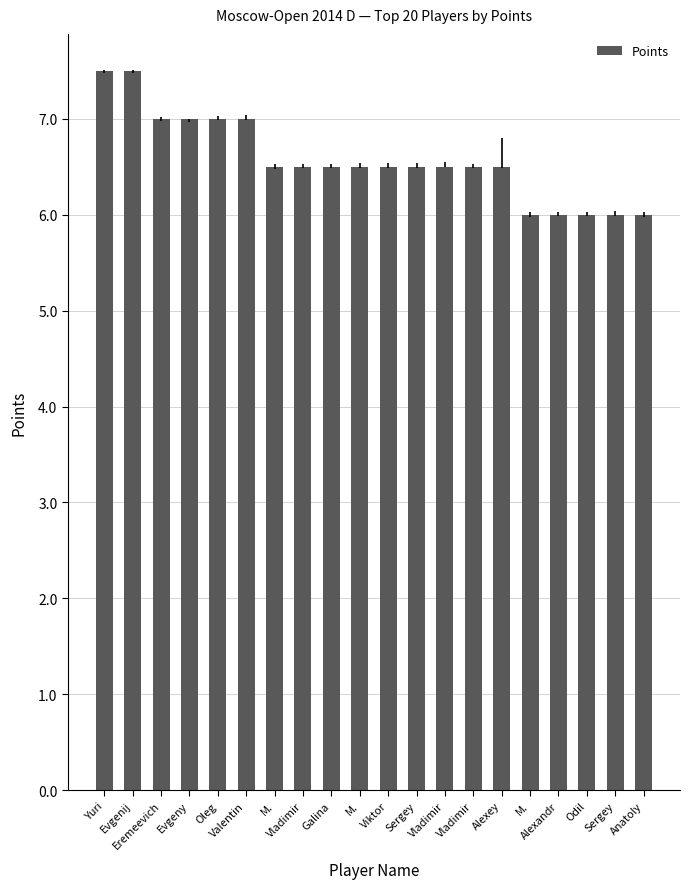

How many bars are there in total?

20